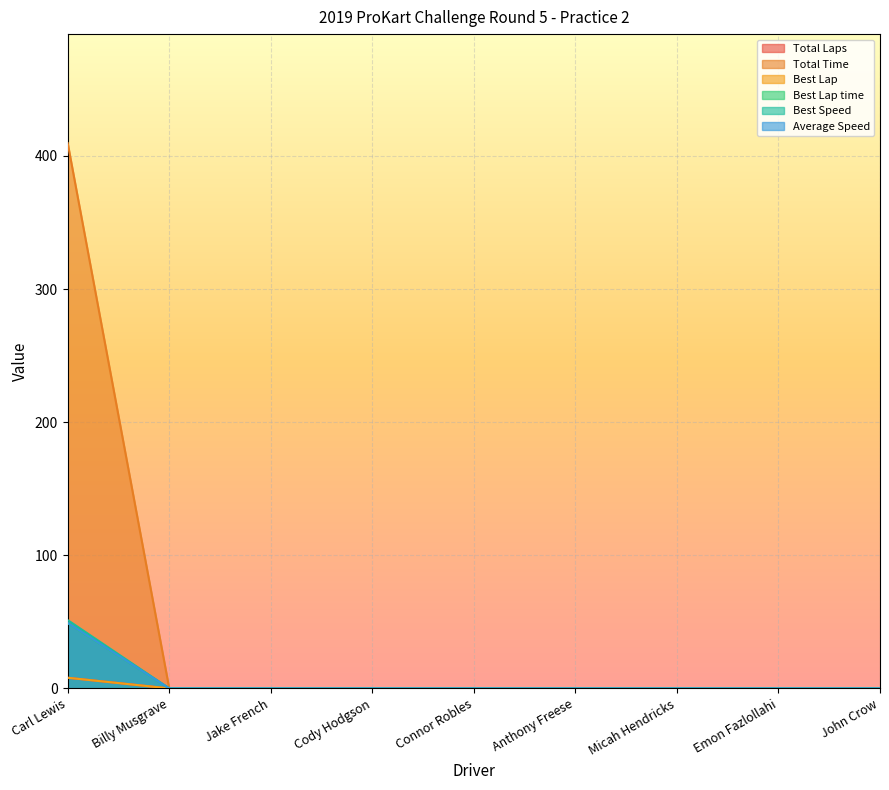

What is the label of the 5th point from the left?

Connor Robles